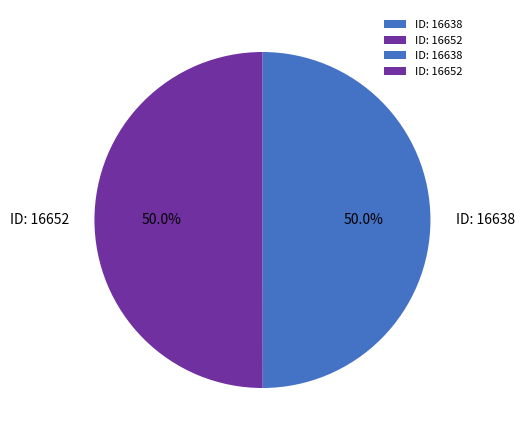

What is the ratio of the value at ID: 16652 to the value at ID: 16638?

1.0